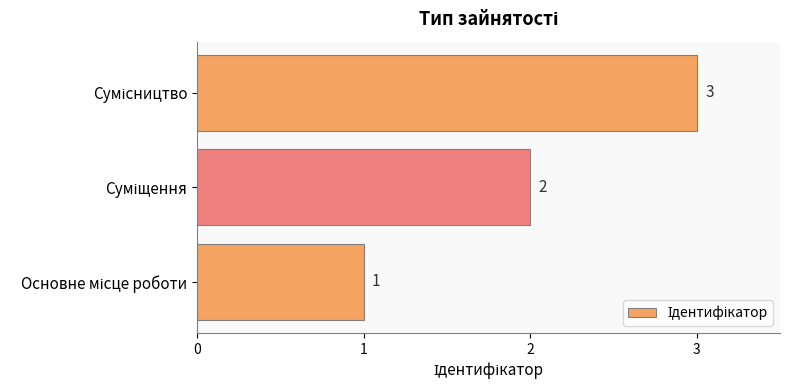

How many values are below 2?

1